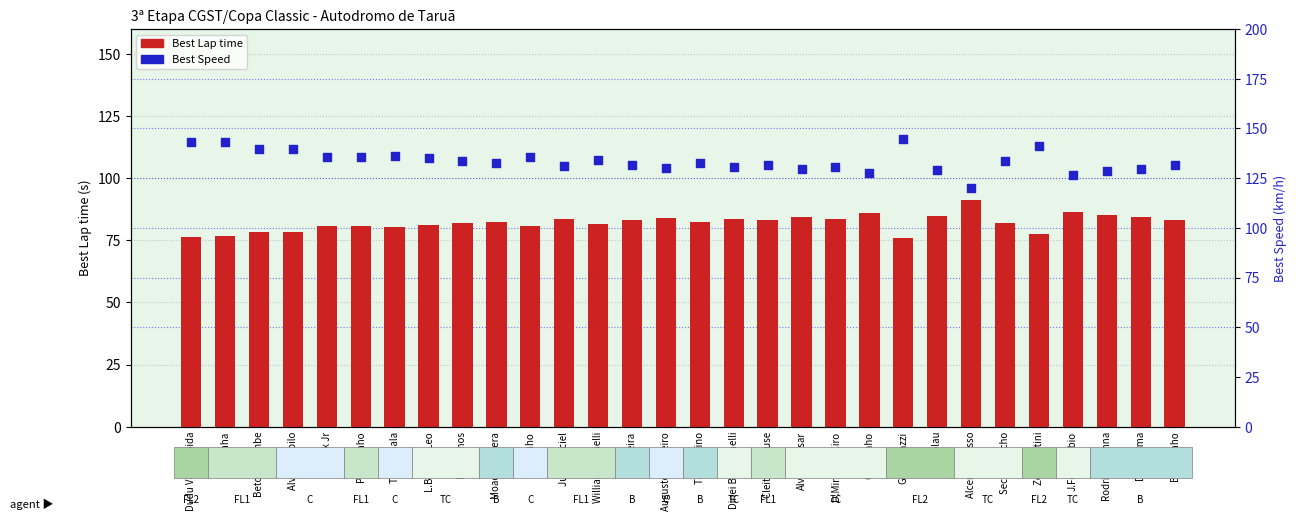

At which category is the sum across all series the highest?

Giacomazzi